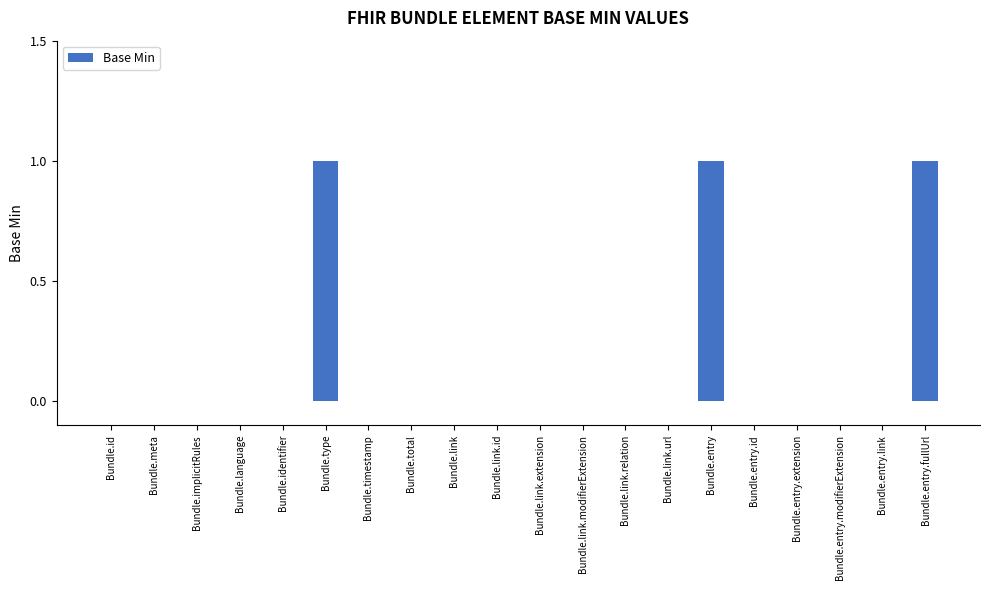

True or false: the data shows 2 at Bundle.entry.

False